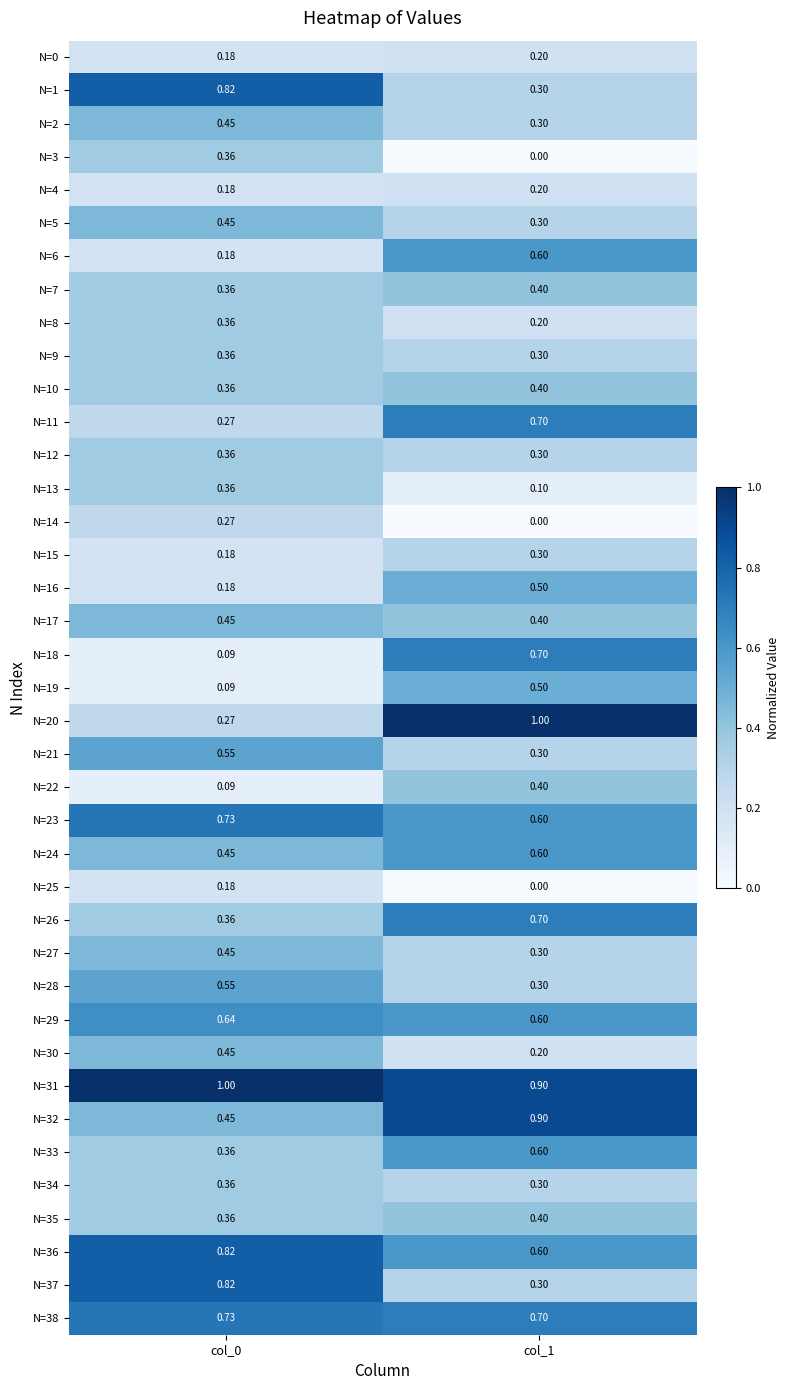

Rank the series by their maximum value, from lowest to highest.

N=25, N=0, N=4, N=14, N=15, N=3, N=8, N=9, N=12, N=13, N=34, N=7, N=10, N=22, N=35, N=2, N=5, N=17, N=27, N=30, N=16, N=19, N=21, N=28, N=6, N=24, N=33, N=29, N=11, N=18, N=26, N=23, N=38, N=1, N=36, N=37, N=32, N=20, N=31